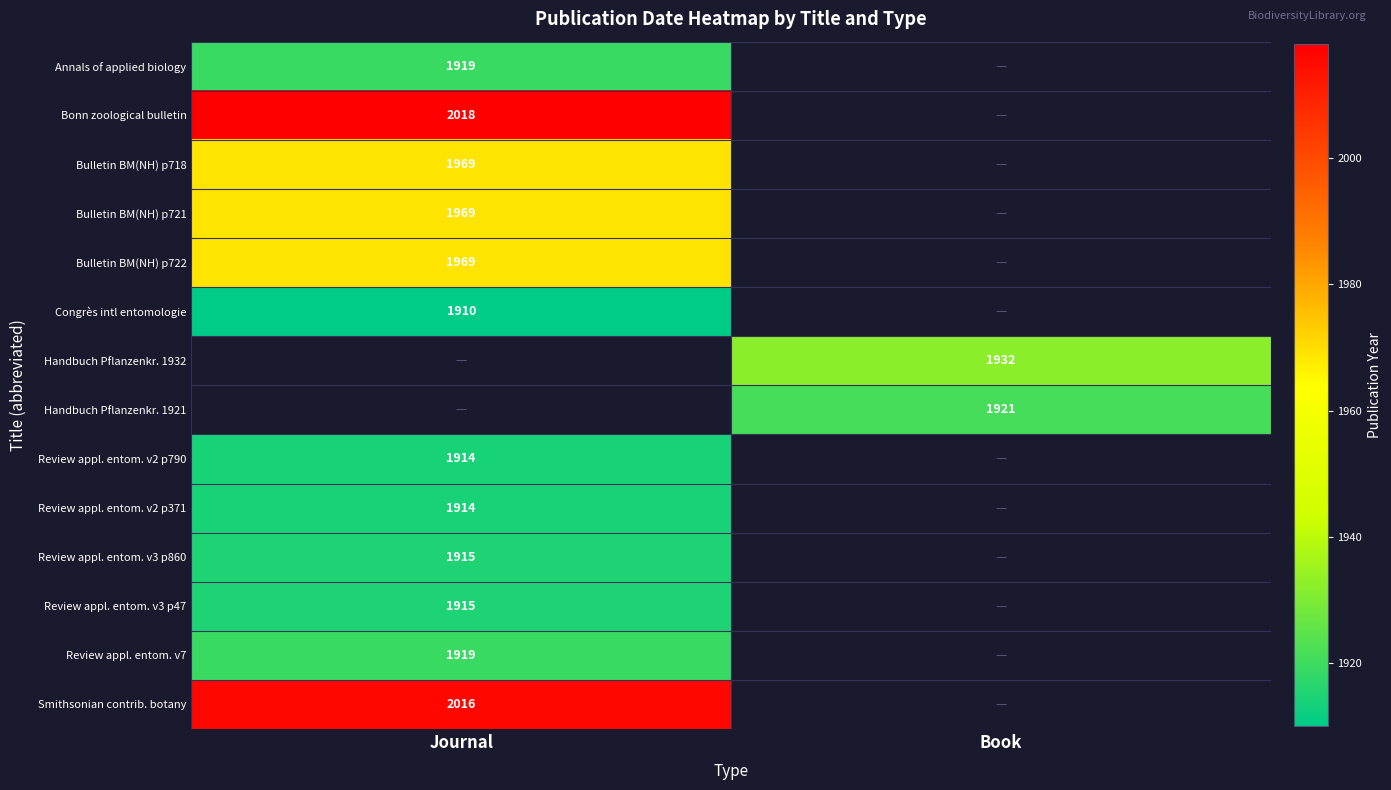

True or false: Bulletin BM(NH) p721 has a value of 1969 at Journal.

True